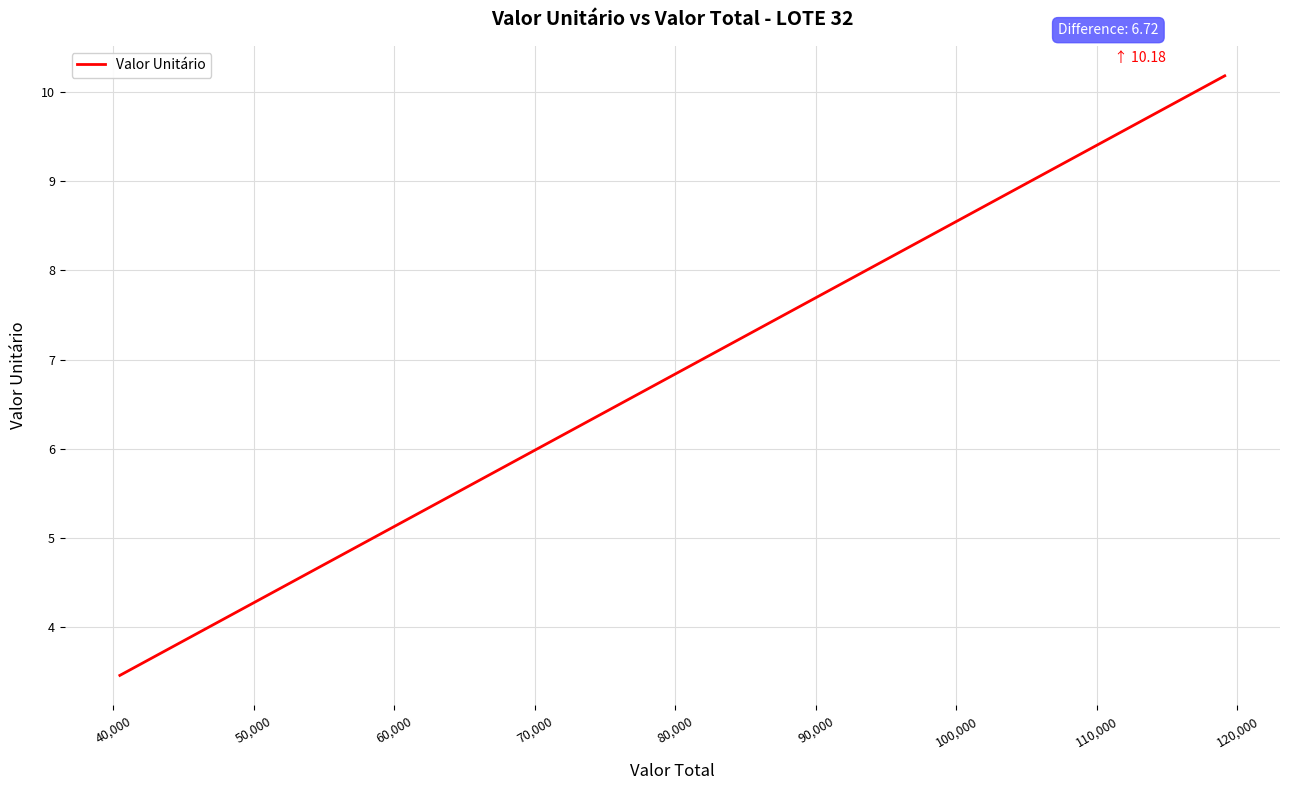

What is the difference between the maximum and minimum values?

6.7